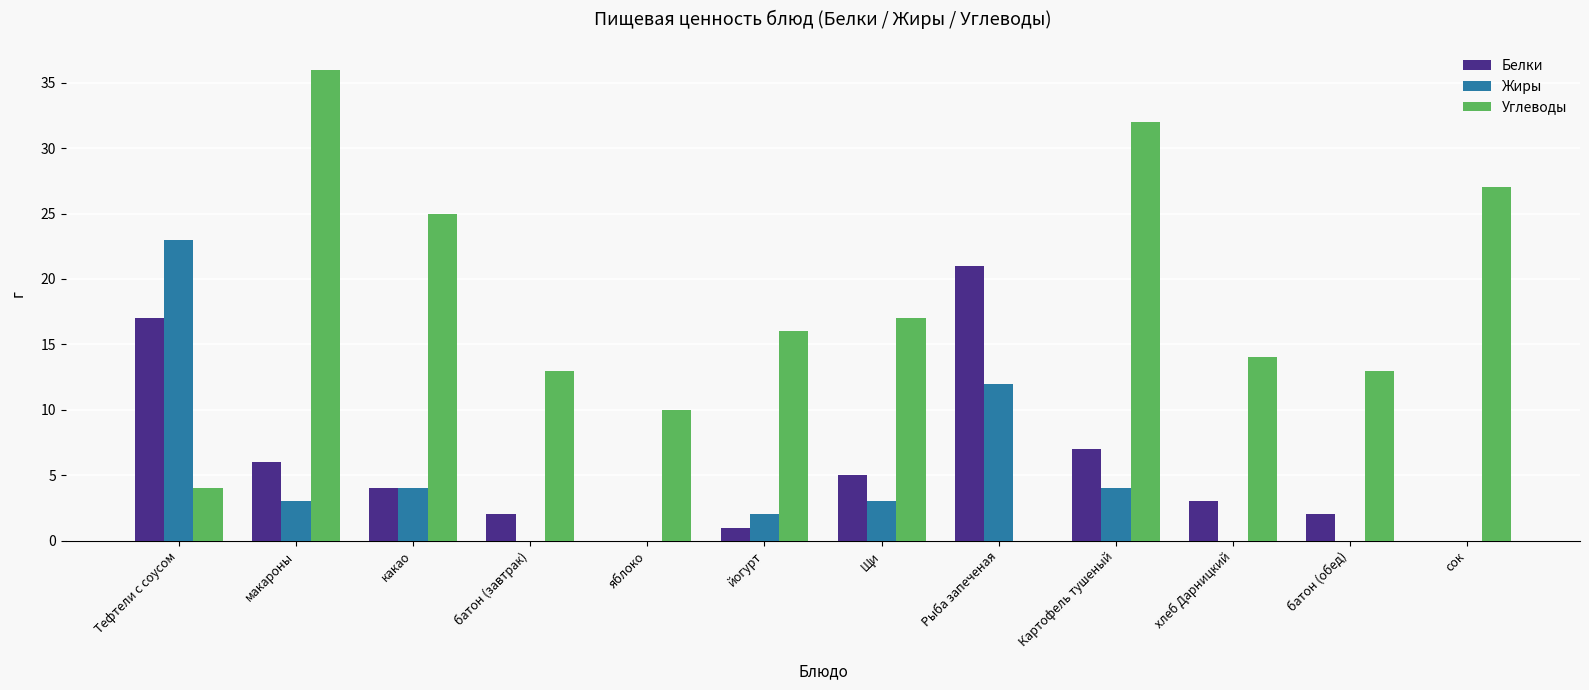

At which category does the chart reach its peak across all series?

макароны